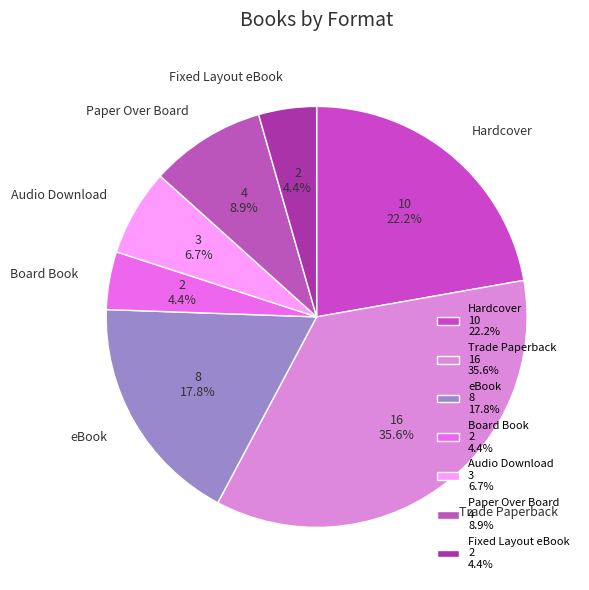

Do eBook and Trade Paperback together represent more than half of the pie?

Yes